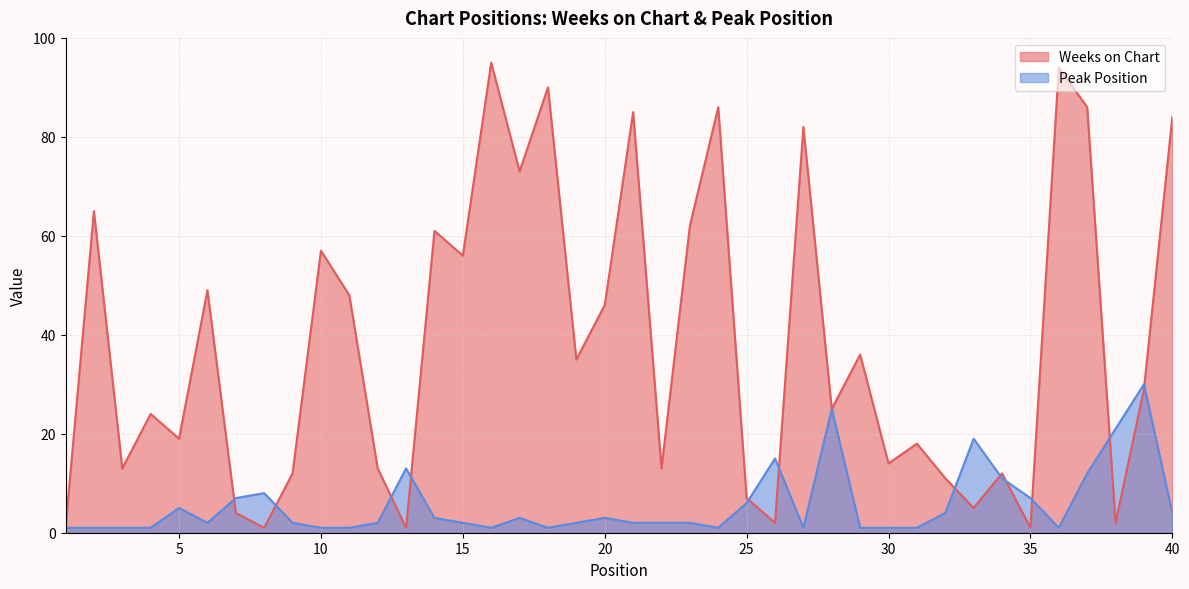

Which series has the largest range (max minus min)?

Weeks on Chart